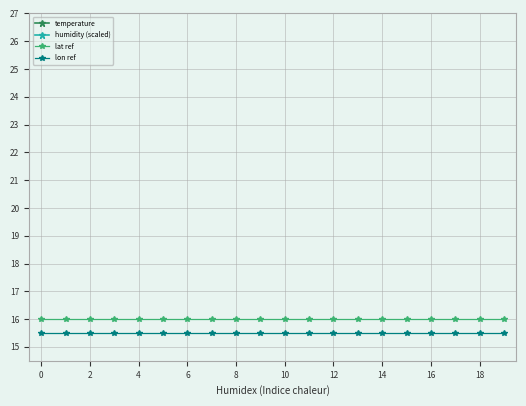

What is the label of the 13th point from the left?

12